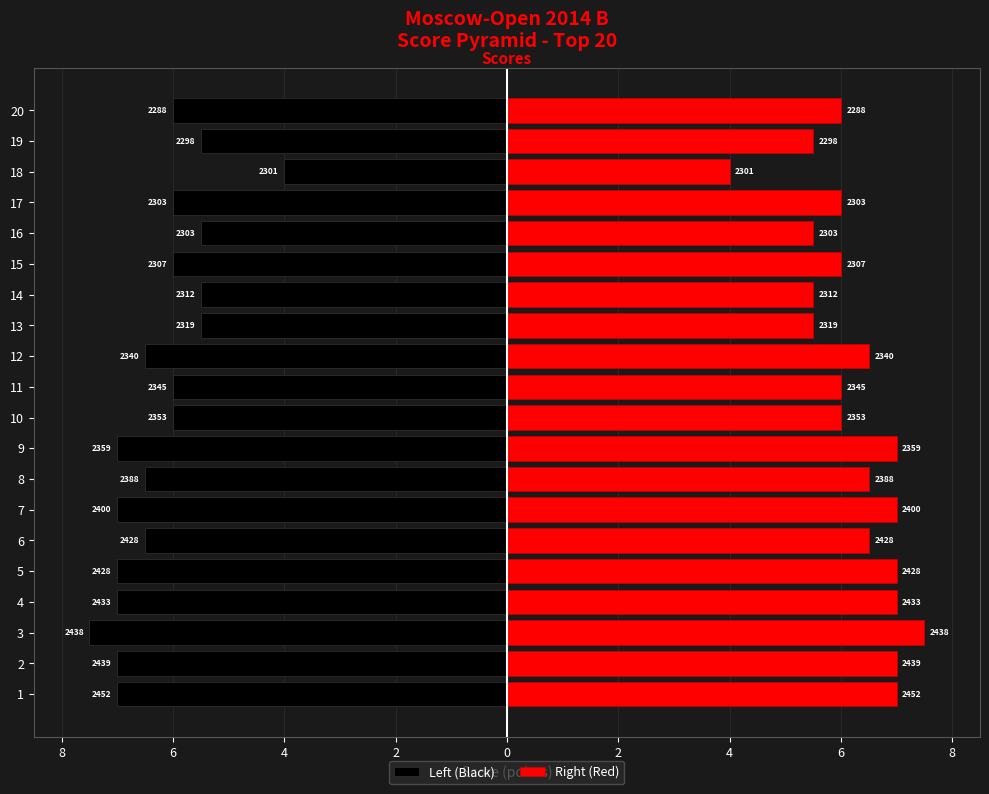

Rank the series by their maximum value, from lowest to highest.

Left (Black), Right (Red)